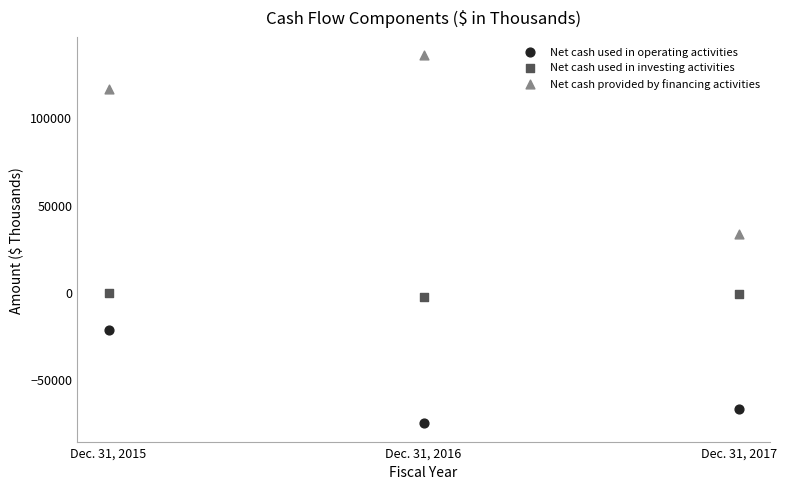

In the Net cash provided by financing activities series, what Y value is closest to 84519?

115992